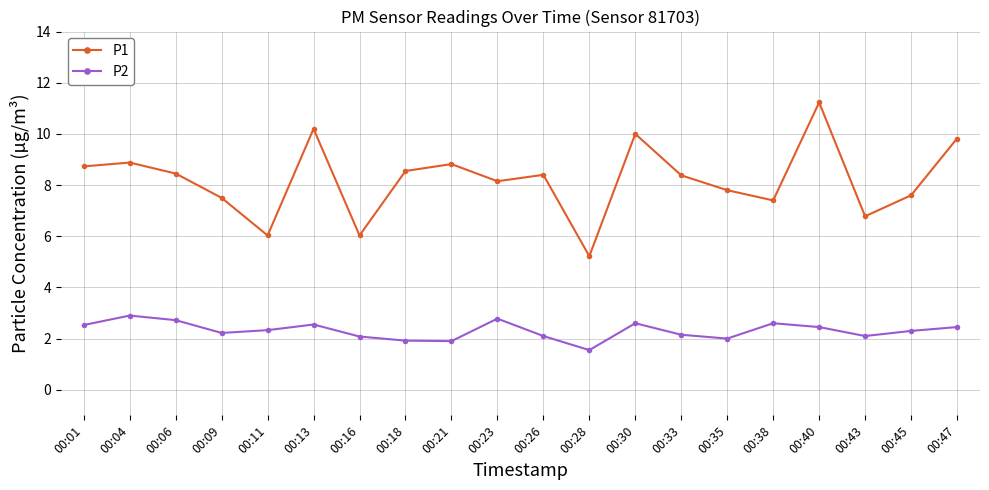

Rank the series at 00:16 from lowest to highest value.

P2, P1